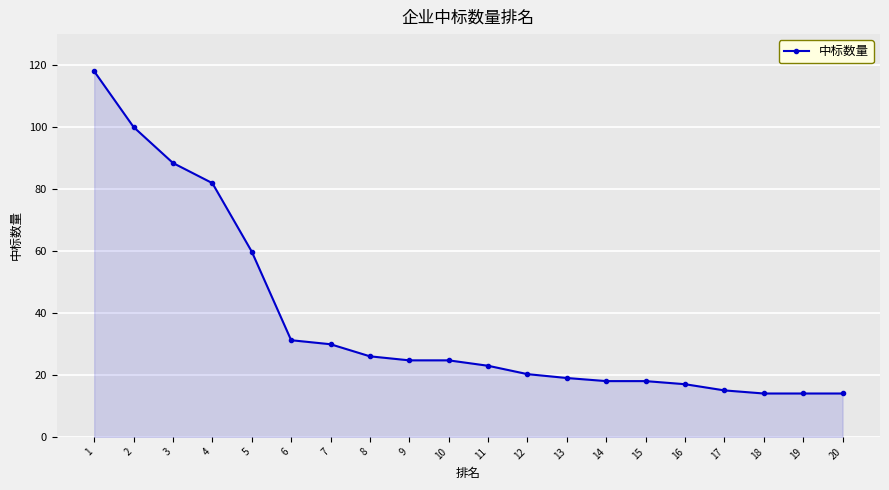

Which has a higher value, 3 or 7?

3